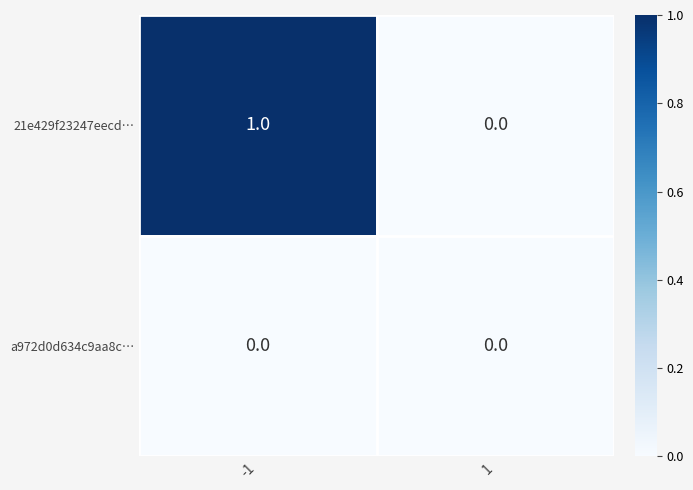

Rank the series by their maximum value, from highest to lowest.

21e429f23247eecd…, a972d0d634c9aa8c…